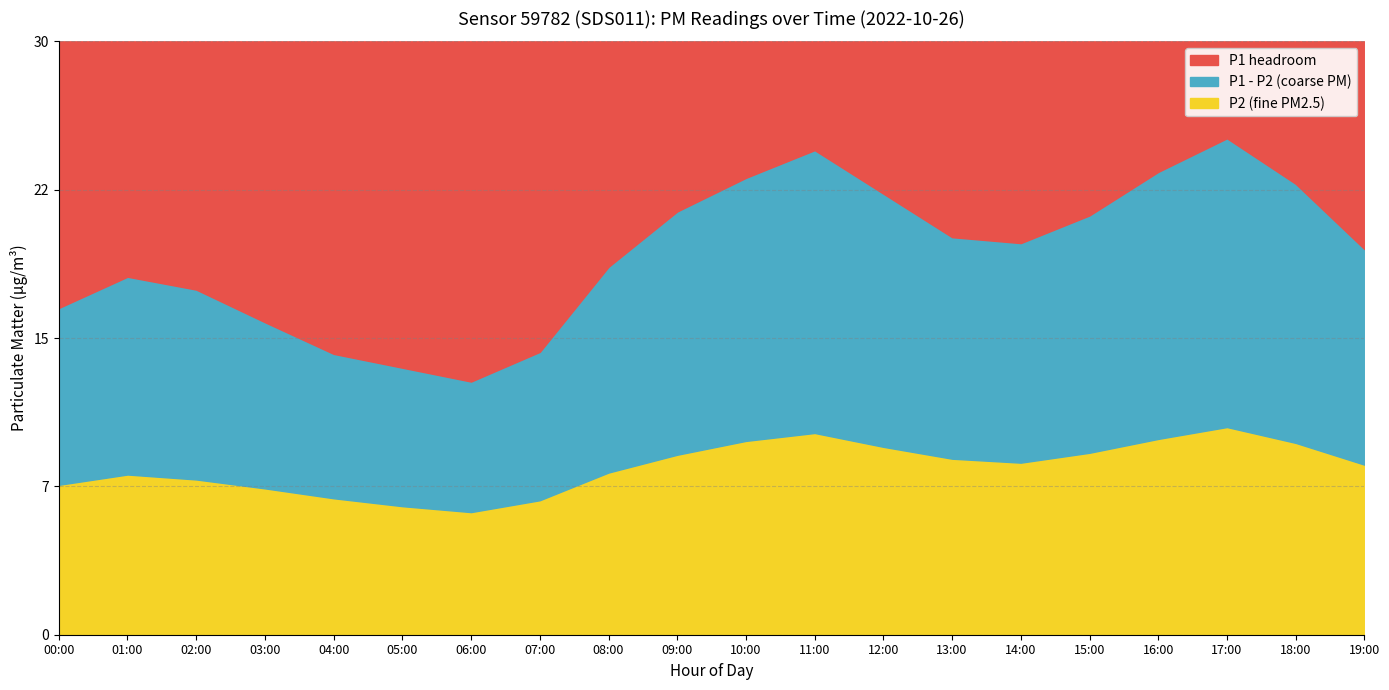

What is the average value of the P1 series?

19.2